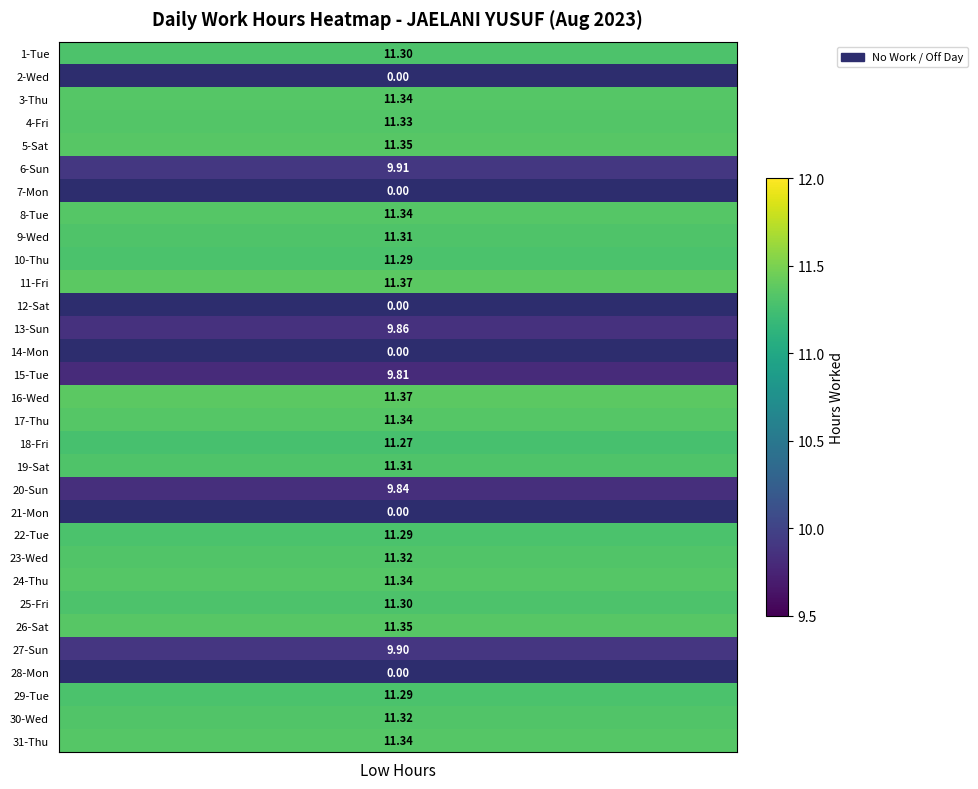

Which label corresponds to the largest value in the chart?

11-Fri